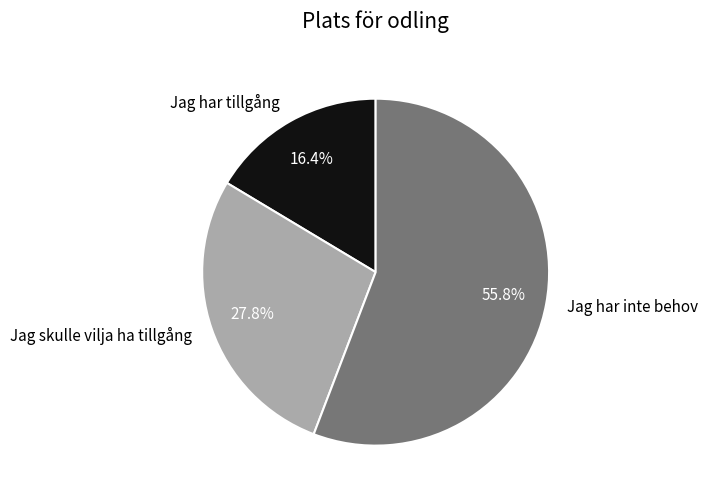

The Jag har tillgång slice represents 4% of the pie. True or false?

False